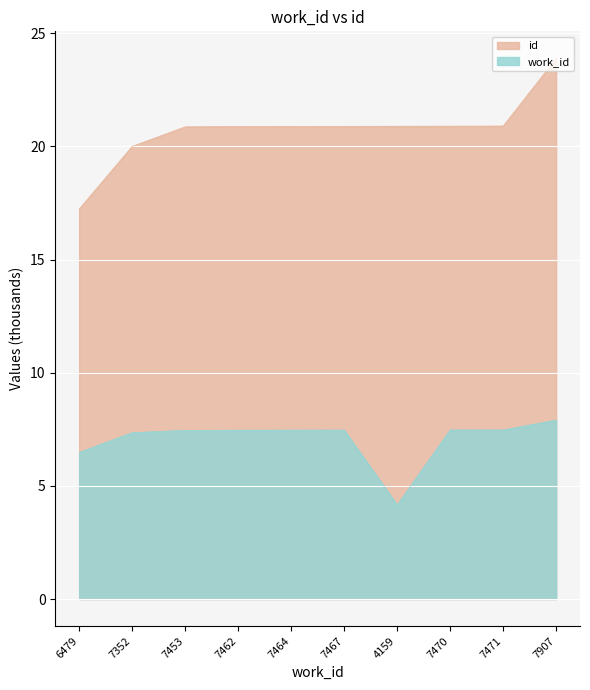

What is the sum of the id values at 6479 and 7464?

38.1